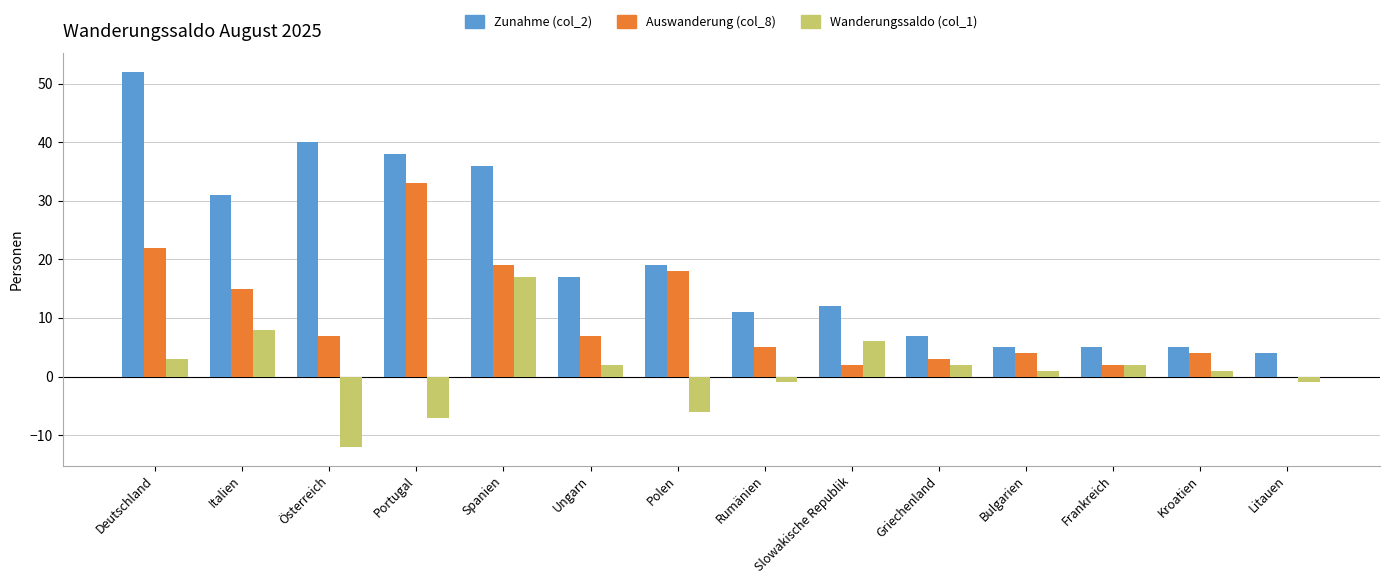

What is the total value across all series at Portugal?

64